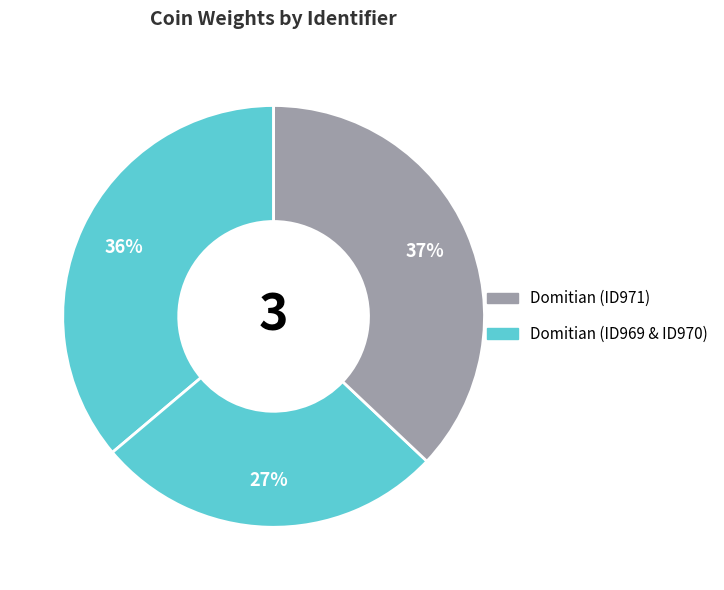

To the nearest percent, what is the average slice percentage?

33%